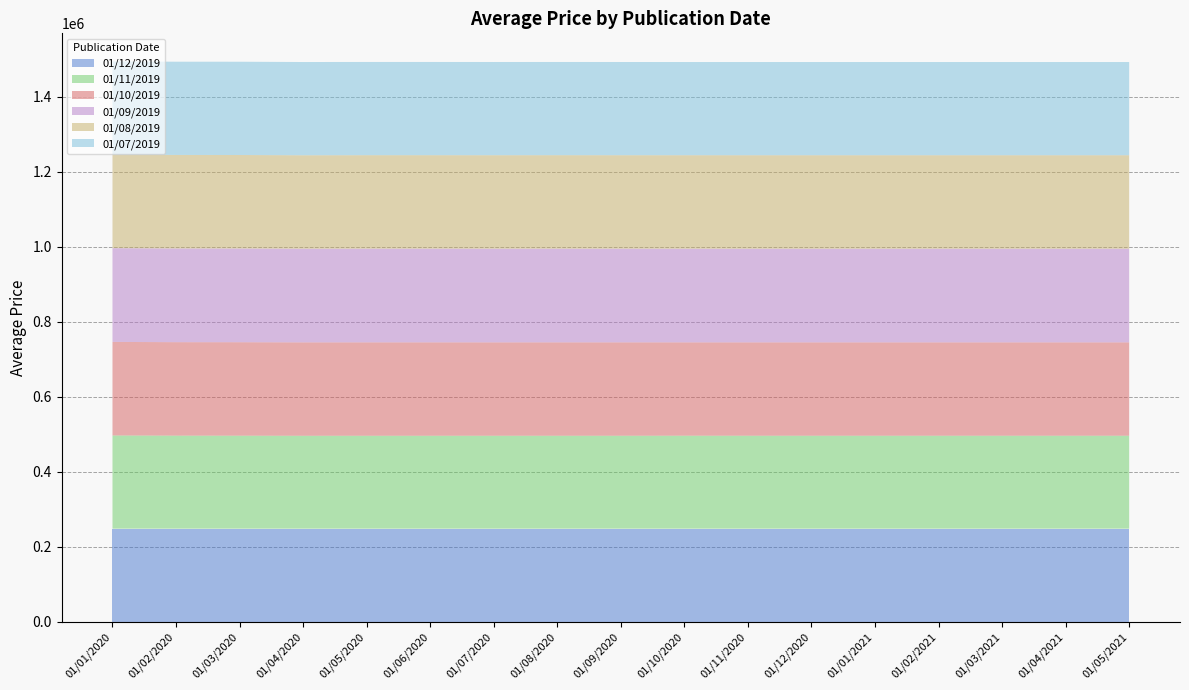

Reading left to right, transcribe all the data shown in this chart.

01/12/2019: 248097	248097	248097	248097	248097	248097	248097	248097	248097	248097	248097	248097	248097	248097	248097	248097	248097
01/11/2019: 248515	248051	247951	247709	247755	247759	247776	247807	247827	247896	247867	247867	247867	247867	247867	247867	247867
01/10/2019: 249376	249165	249152	248988	249016	249005	248945	248951	248955	248842	248842	248842	248842	248842	248842	248842	248842
01/09/2019: 249942	249789	249771	249612	249726	249728	249707	249698	249637	249637	249637	249637	249637	249637	249637	249637	249637
01/08/2019: 249432	249307	249294	249168	249181	249180	249202	249221	249221	249221	249221	249221	249221	249221	249221	249221	249221
01/07/2019: 248562	248571	248652	248575	248524	248524	248468	248468	248468	248468	248468	248468	248468	248468	248468	248468	248468